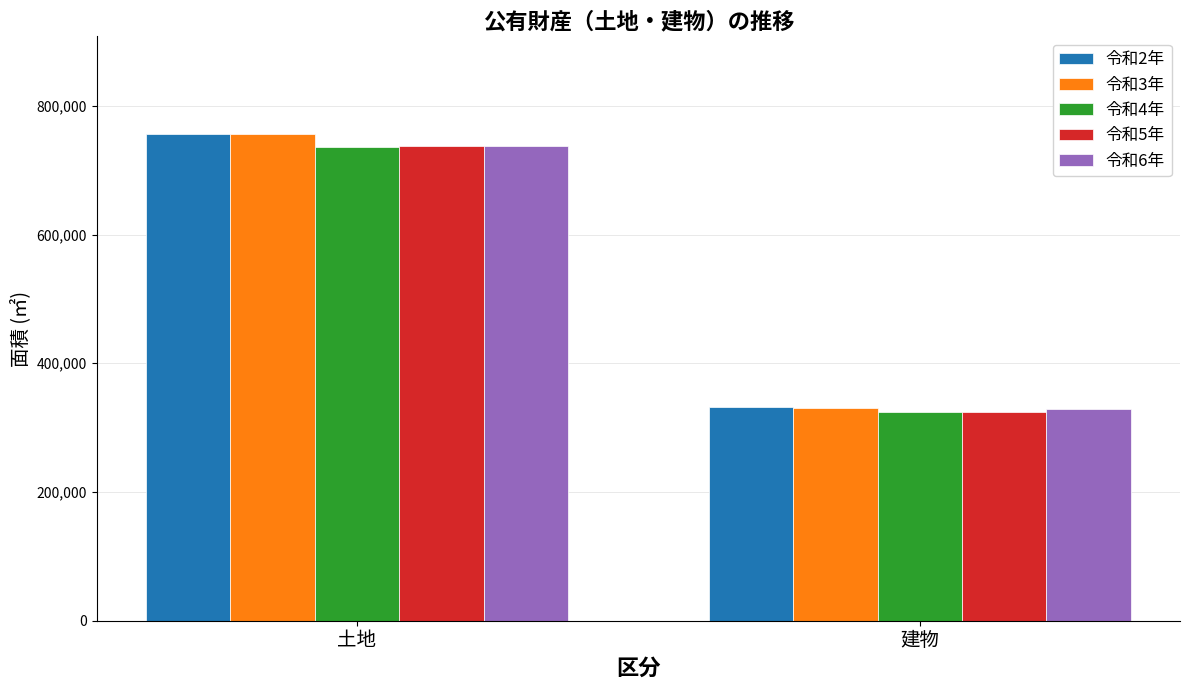

What is the label of the 2nd bar from the right?

土地